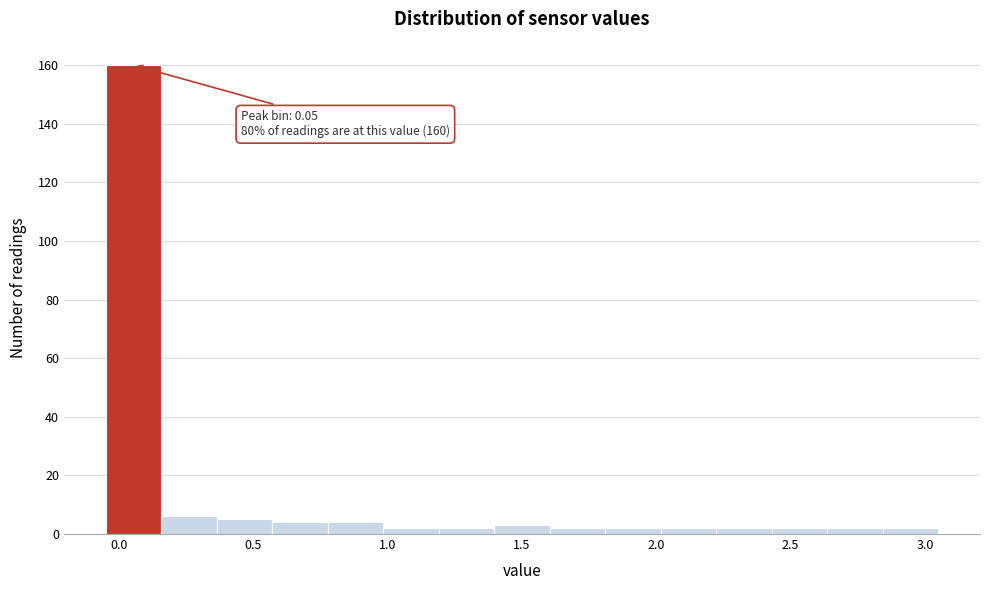

Over which range of the x-axis is the bar tallest?

-0.05 to 0.15